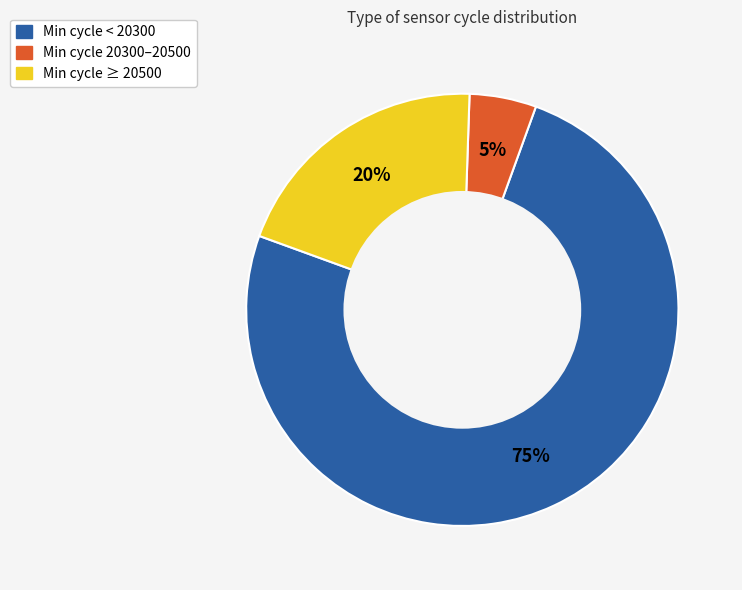

To the nearest percent, what is the average slice percentage?

33%